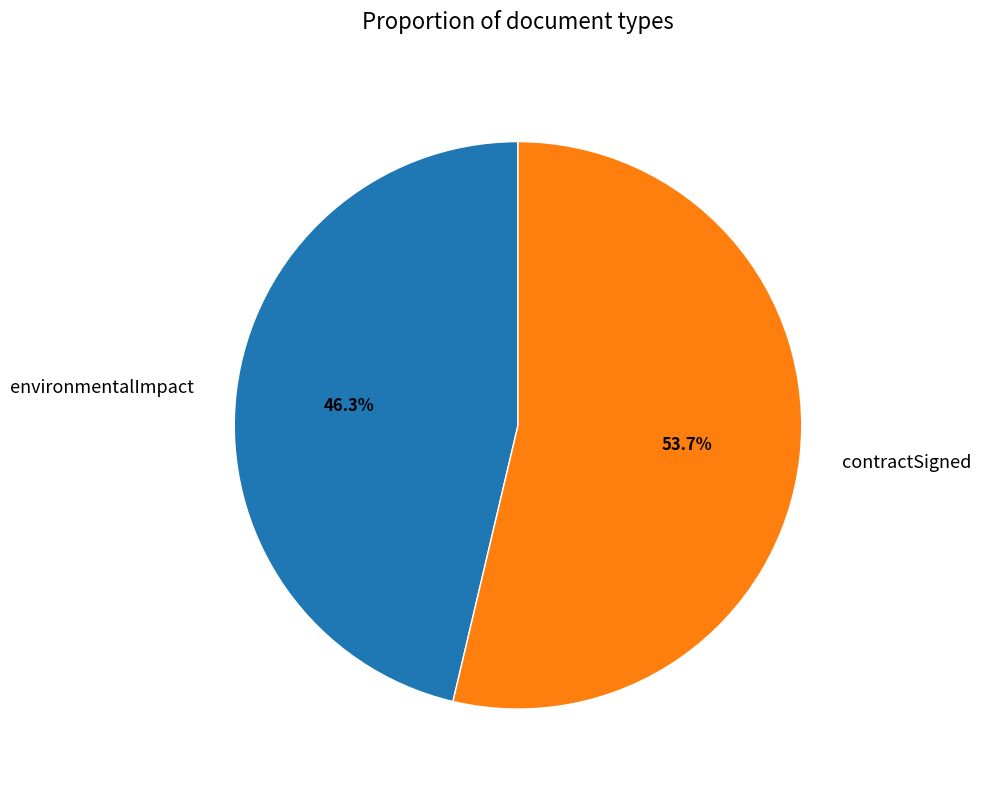

To the nearest percent, what percentage of the pie is environmentalImpact?

46%